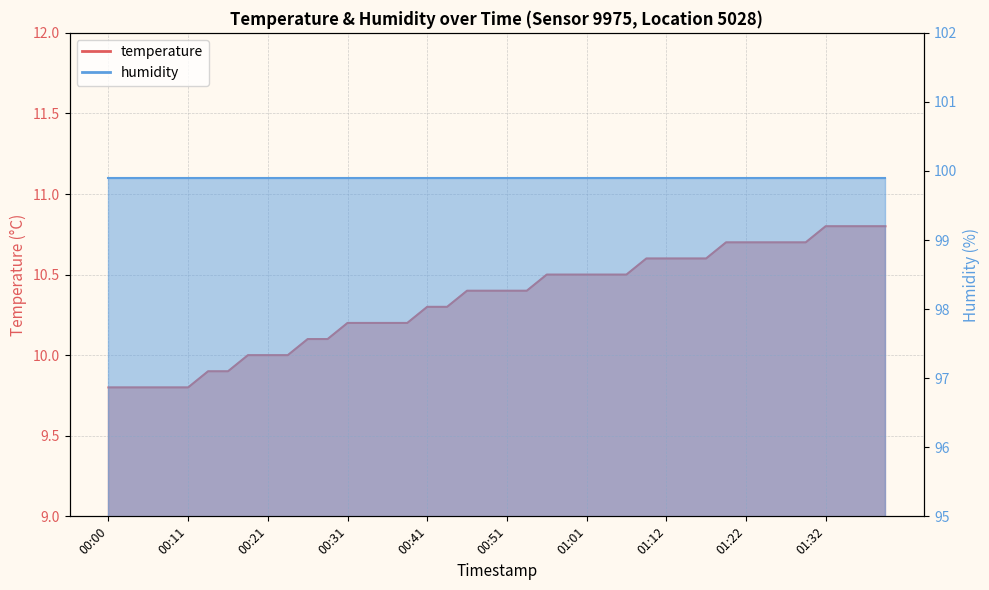

What is the ratio of the value at 01:34 to the value at 01:14?

1.0